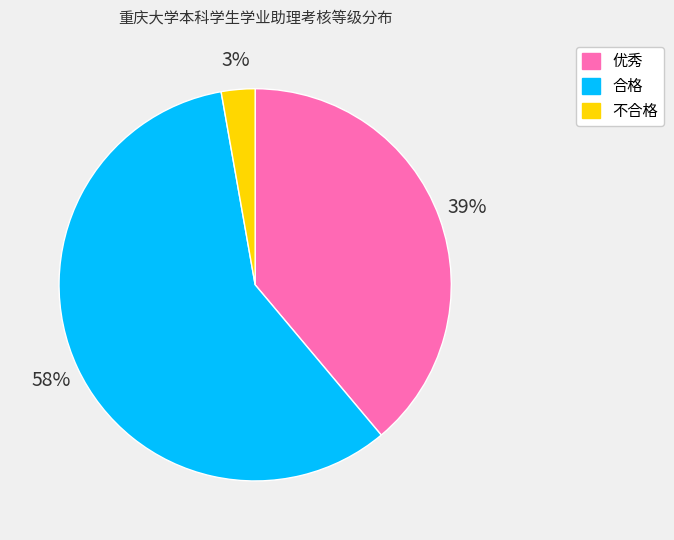

What is the smallest slice in the pie chart?

不合格